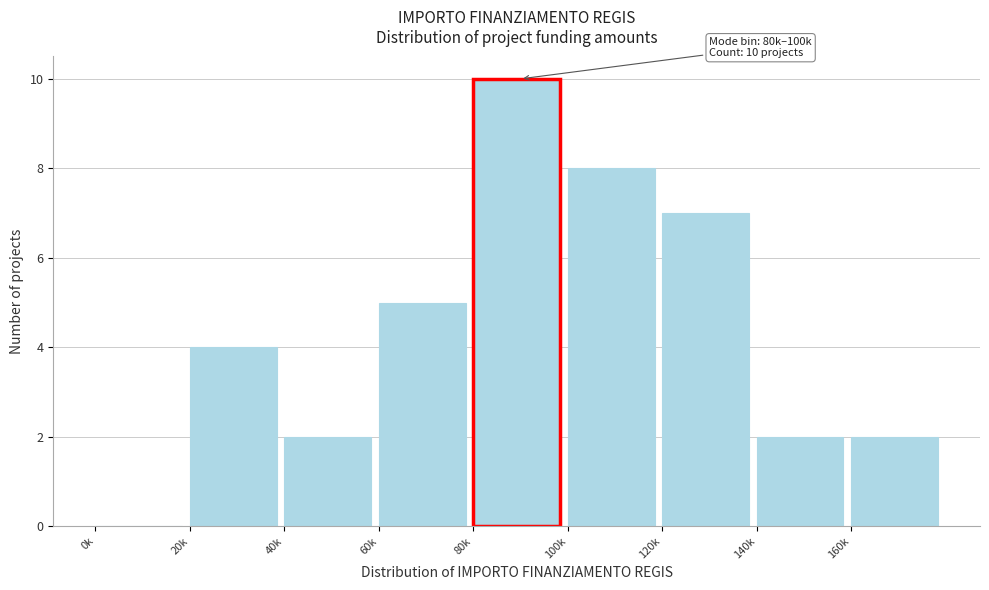

Reading left to right, list all the values displayed in this chart.

0k=0	20k=4	40k=2	60k=5	80k=10	100k=8	120k=7	140k=2	160k=2